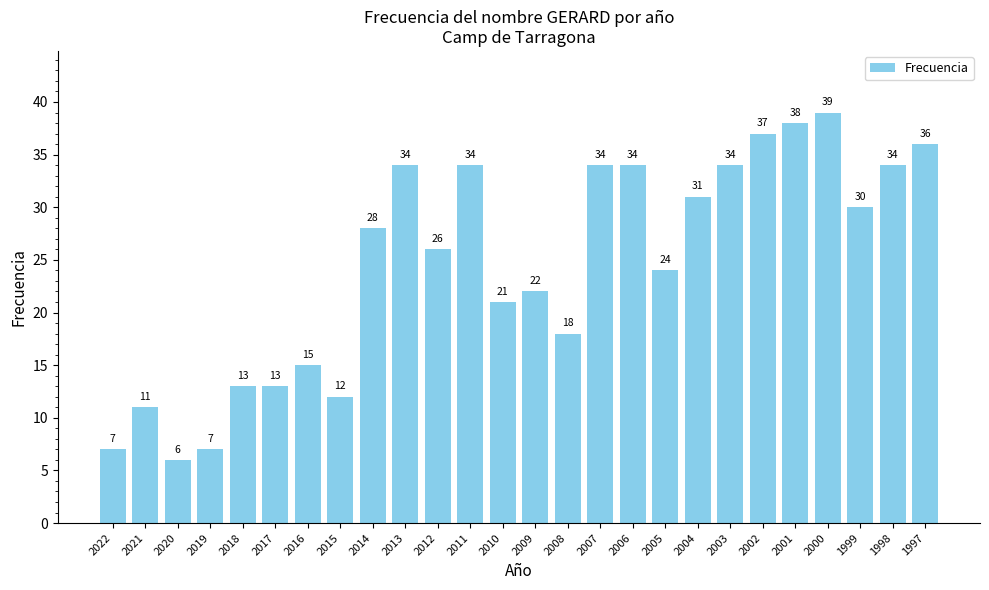

Between 2000 and 2004, which is larger?

2000